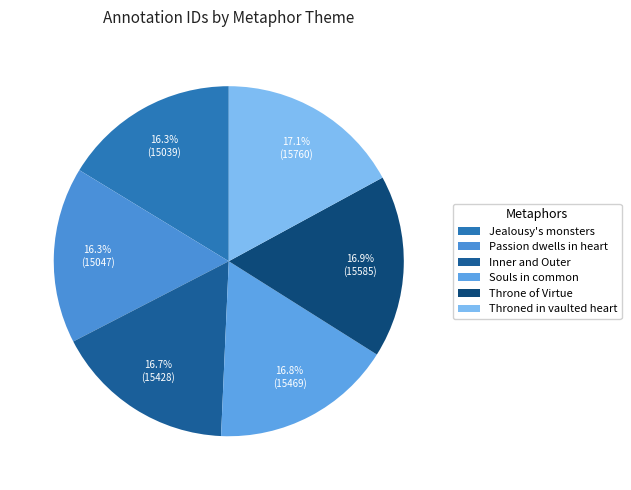

What is the change in value from Jealousy's monsters to Passion dwells in heart?

+8